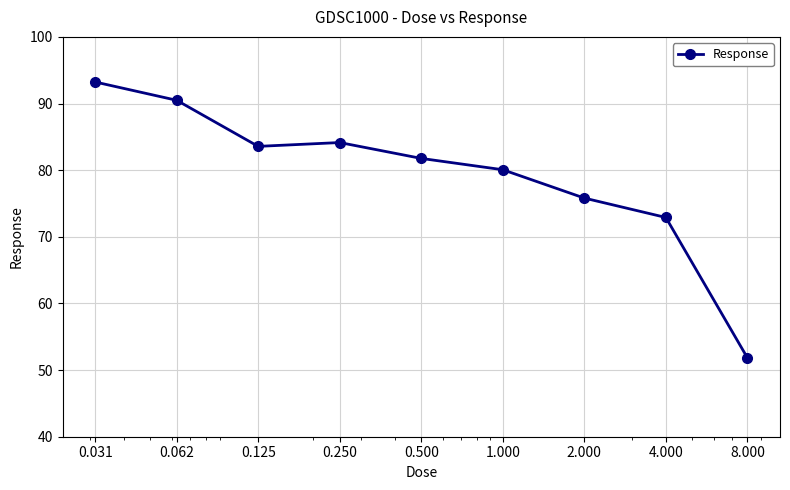

What is the smallest value displayed?

51.8